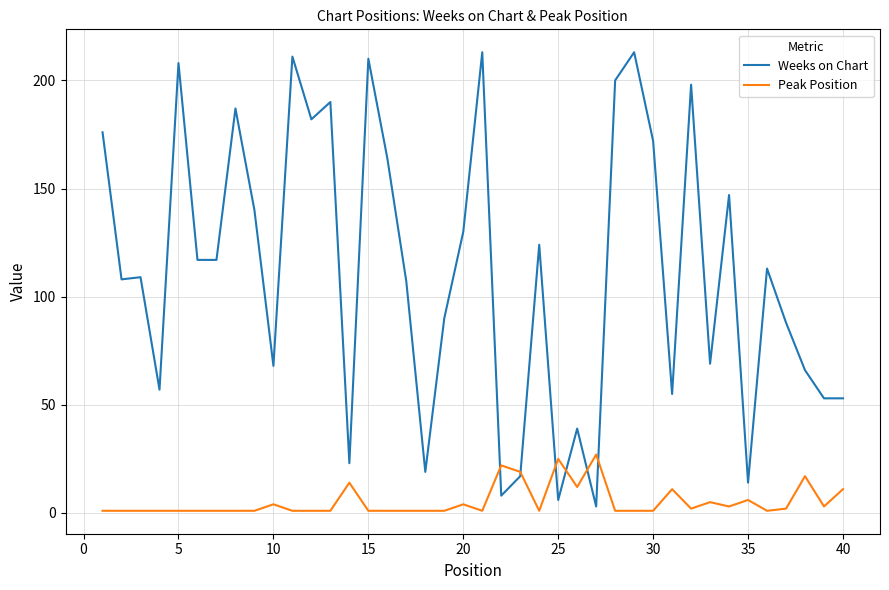

What is the maximum value for Weeks on Chart?

213